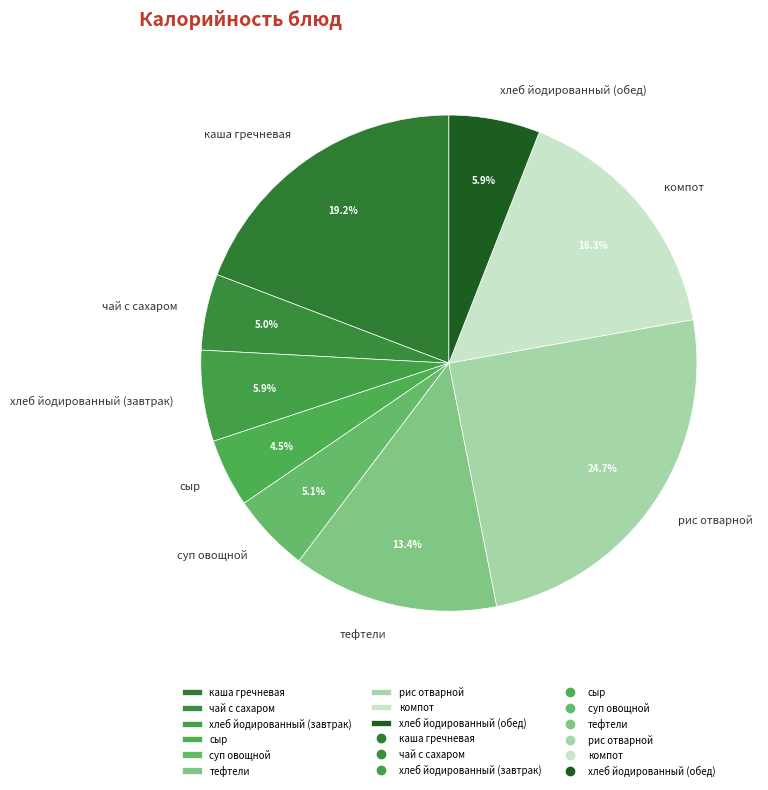

To the nearest percent, what is the average slice percentage?

11%